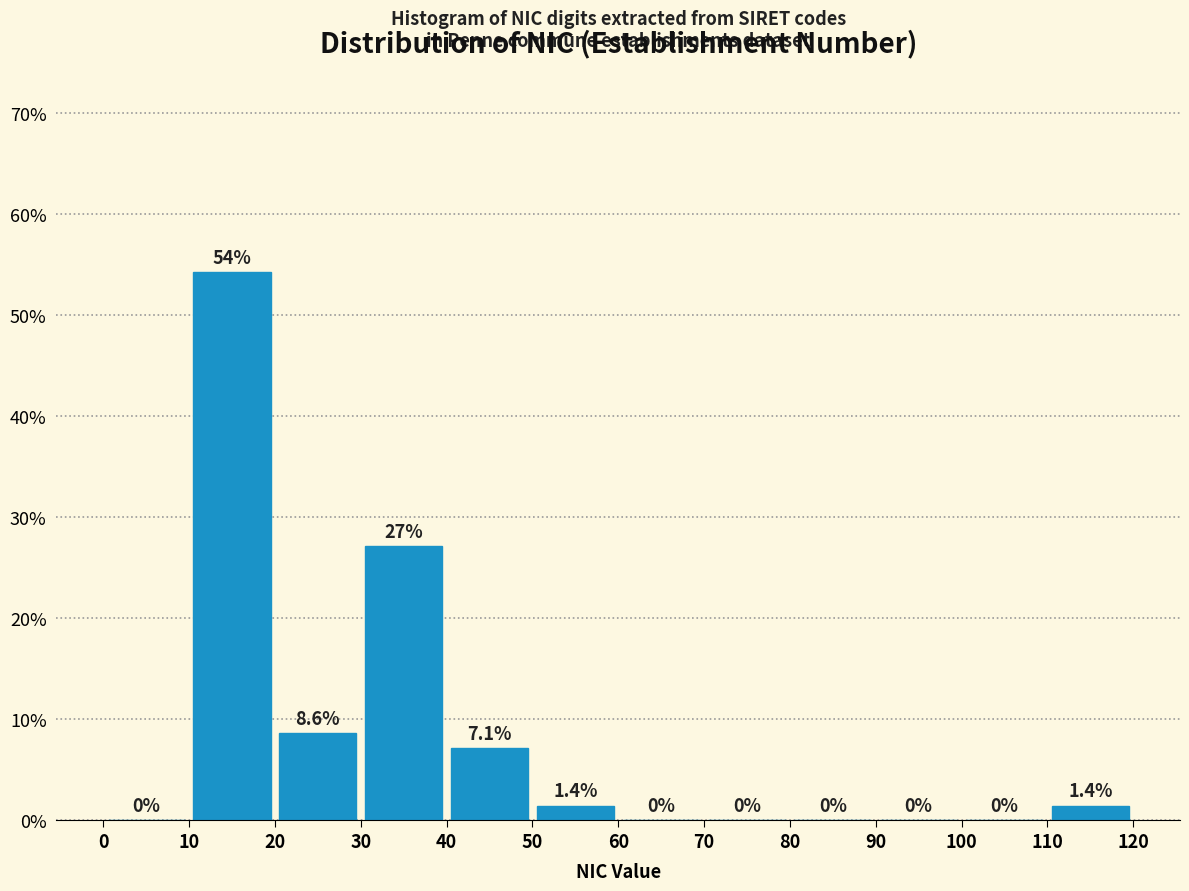

Over which range of the x-axis is the bar tallest?

10 to 20